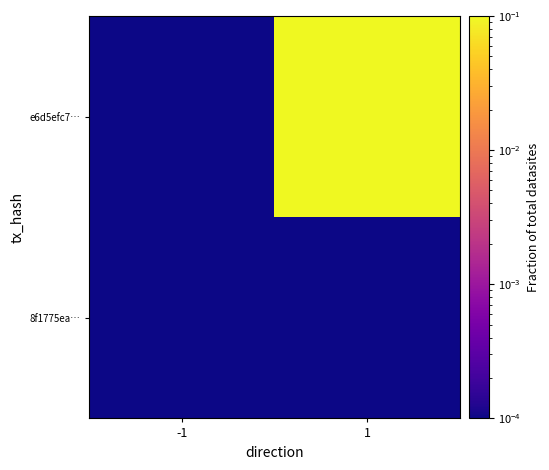

Reading right to left, what are all the values shown in this chart?

8f1775ea…: 1=0.0	-1=0.0
e6d5efc7…: 1=1.0	-1=0.0